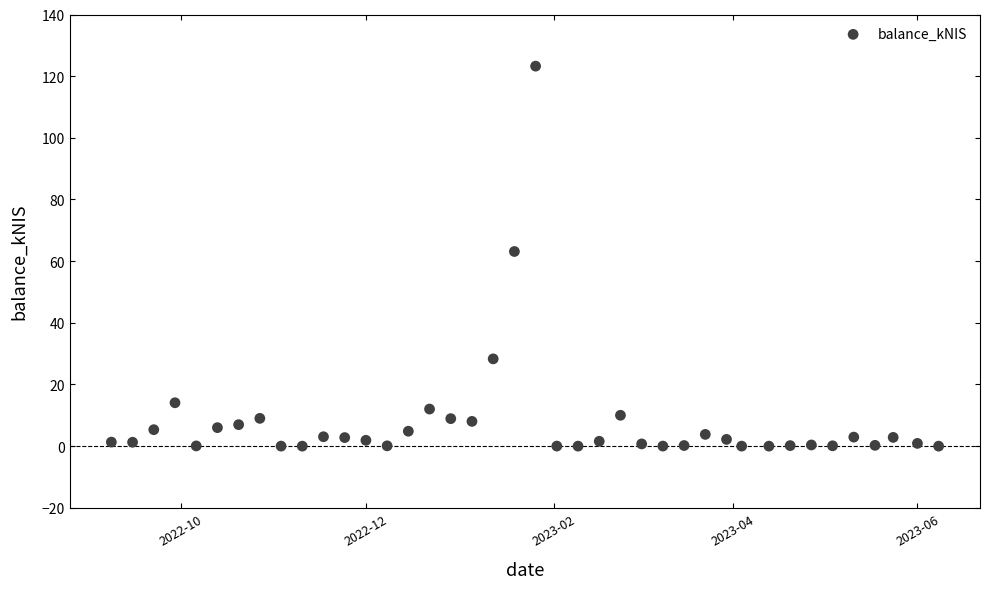

What is the range of X values (max minus min)?

273.0